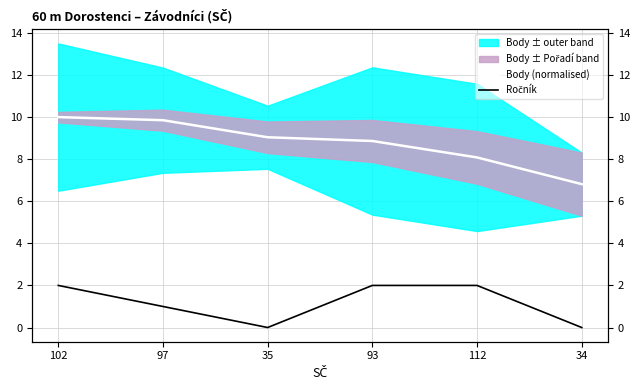

True or false: Ročník has more than 0 points higher than both neighbors.

False